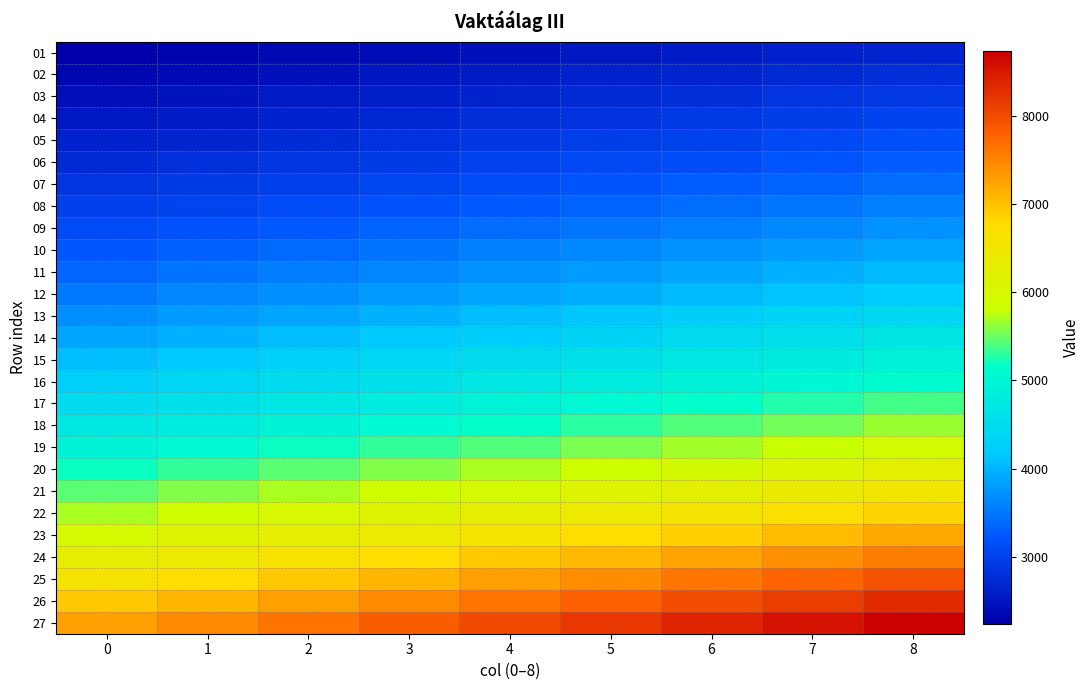

At 6, list the series in order from largest to smallest.

27, 26, 25, 24, 23, 22, 21, 20, 19, 18, 17, 16, 15, 14, 13, 12, 11, 10, 09, 08, 07, 06, 05, 04, 03, 02, 01